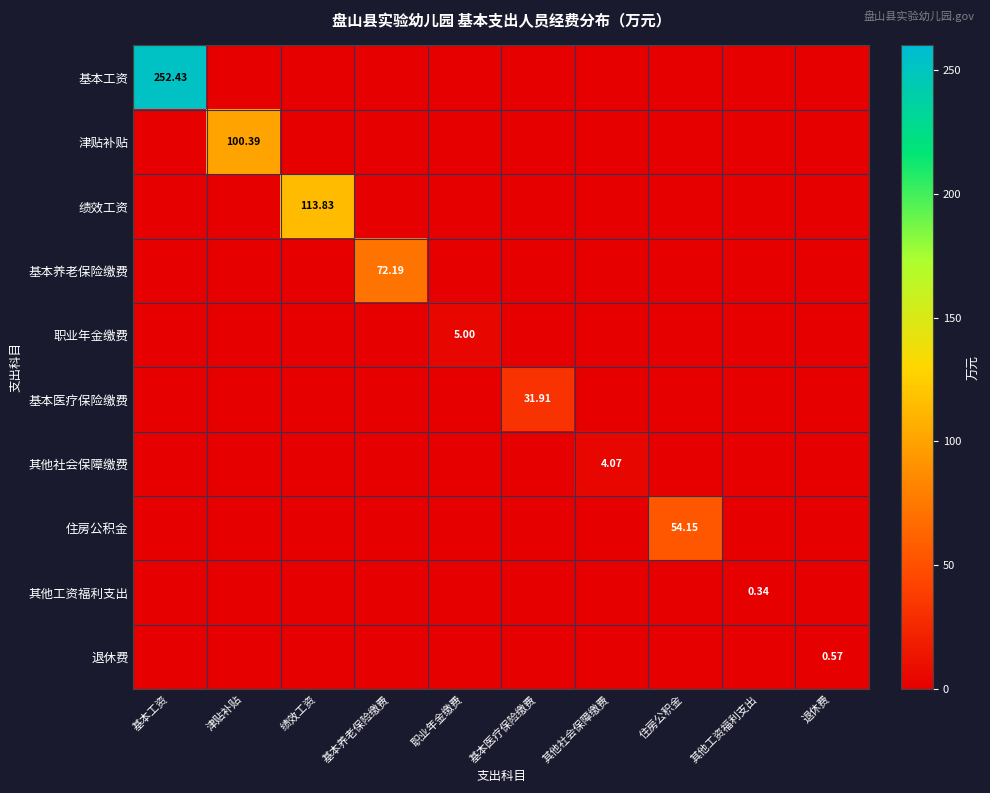

Is it true that 其他工资福利支出 equals -0.2 at 基本工资?

False